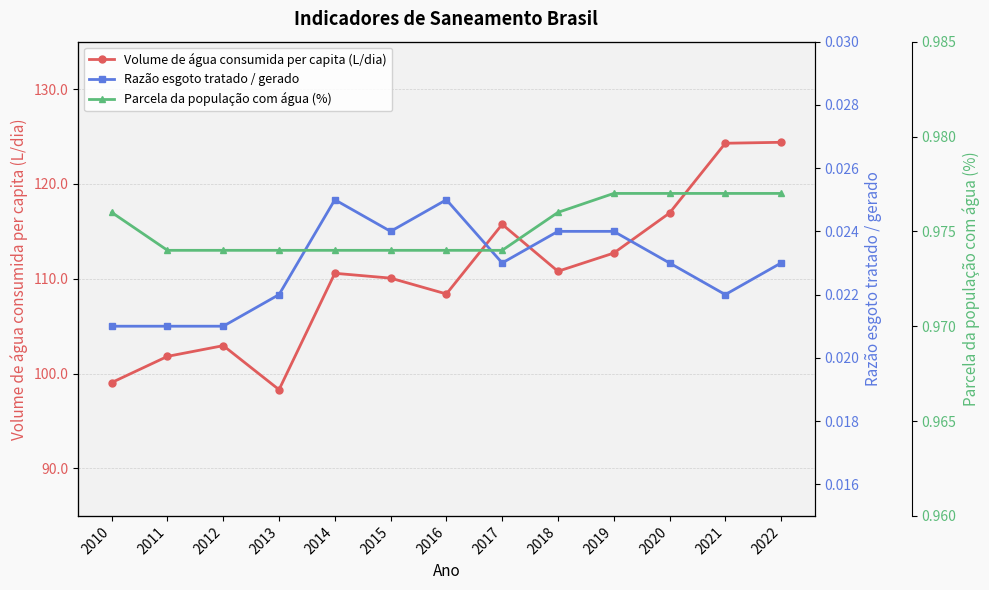

Where is the first local minimum for Razão esgoto tratado / gerado?

2015